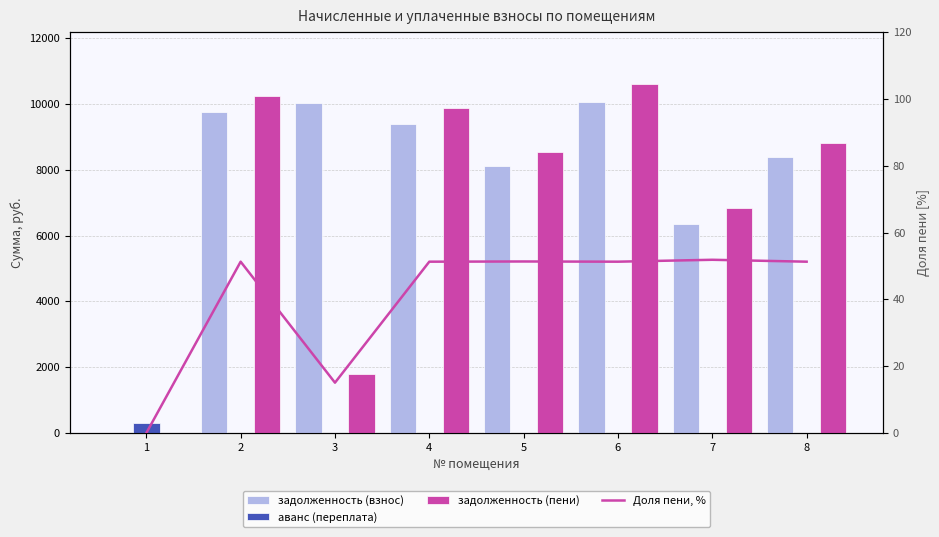

Does the chart contain any negative values?

No